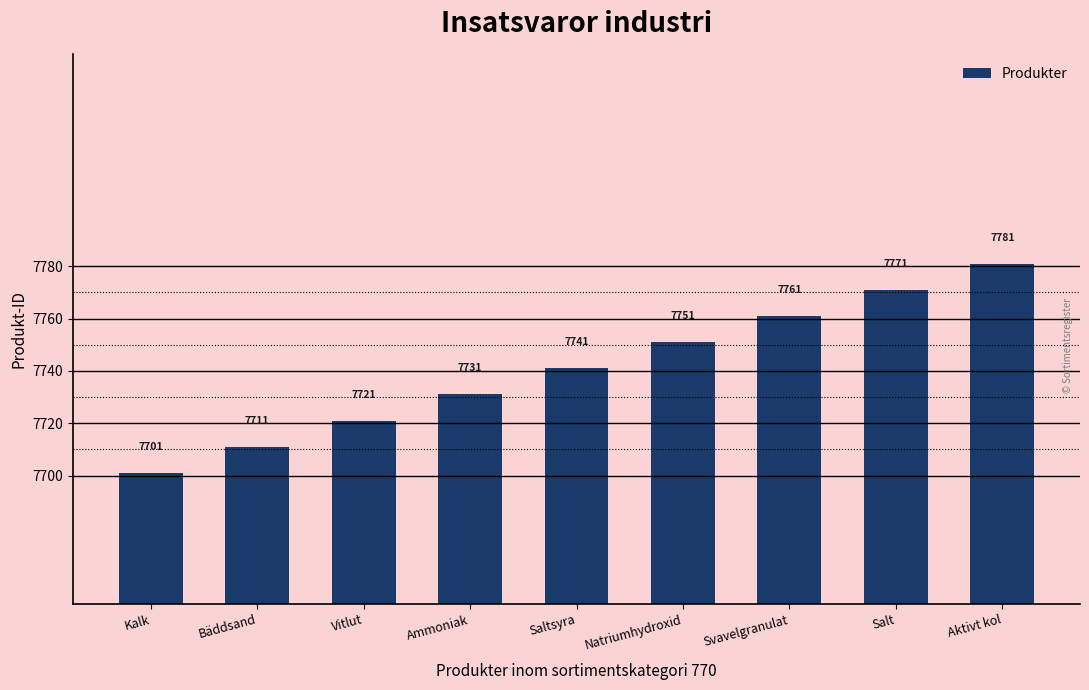

Reading left to right, transcribe all the data shown in this chart.

7701	7711	7721	7731	7741	7751	7761	7771	7781